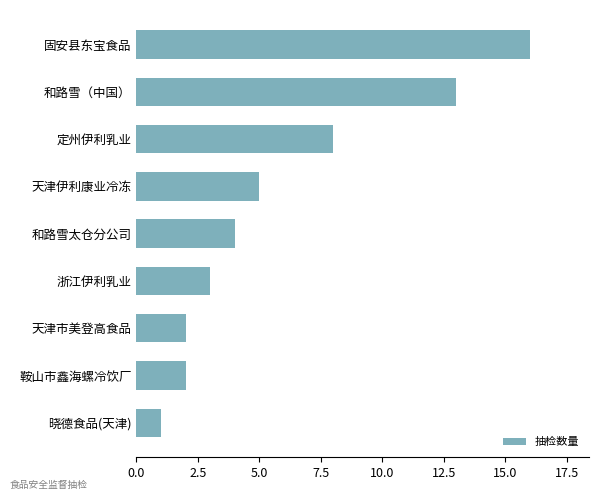

What is the difference between the maximum and minimum values?

15